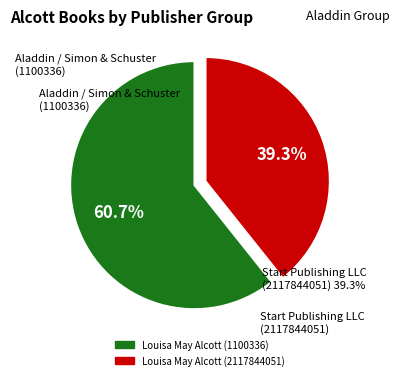

Combined, what portion of the pie is Louisa May Alcott (2117844051) and Louisa May Alcott (1100336)?

100.0%